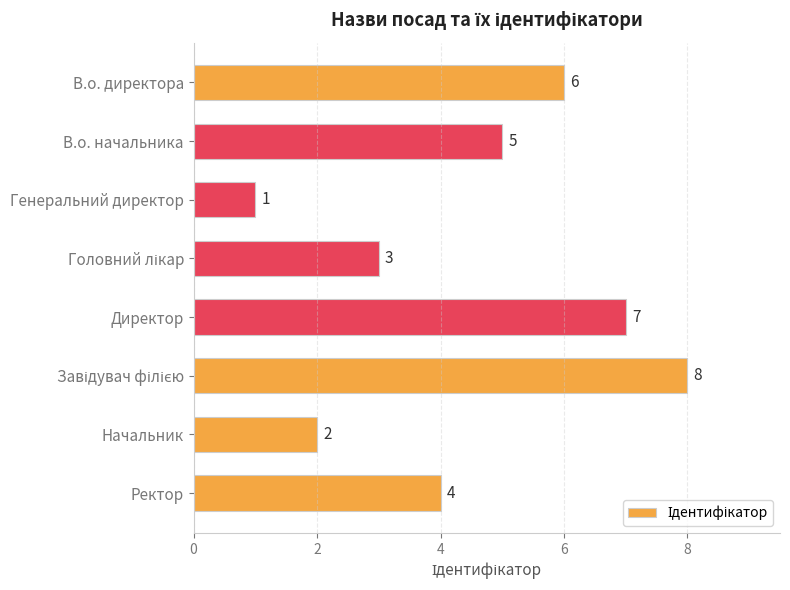

Reading top to bottom, extract all data points from this chart.

6	5	1	3	7	8	2	4